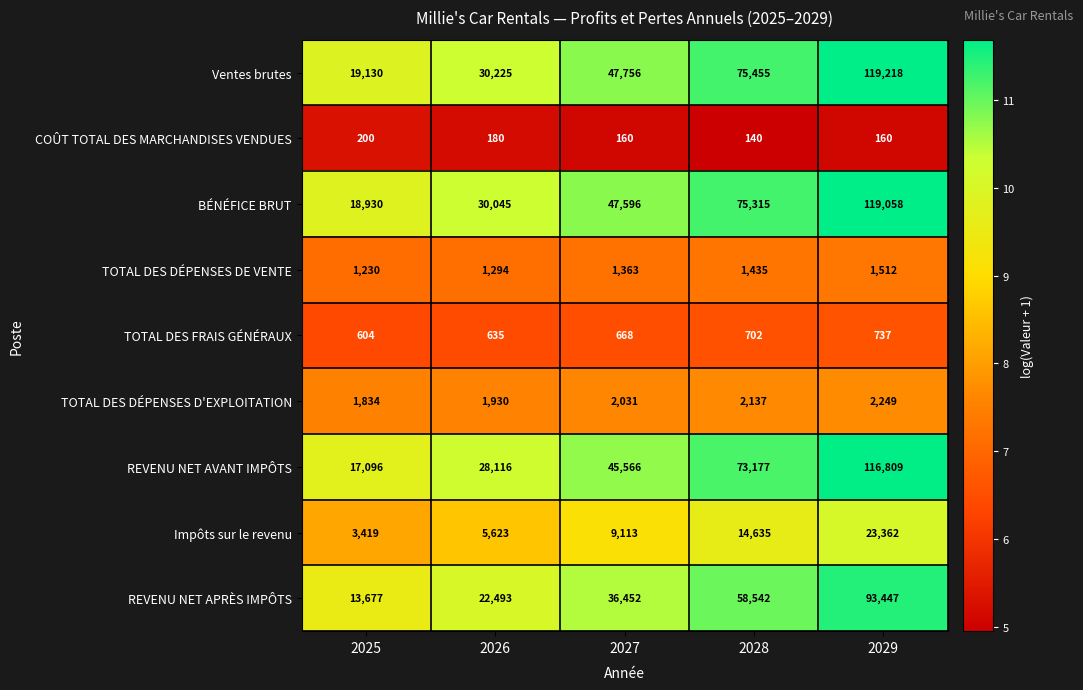

At which label is TOTAL DES FRAIS GÉNÉRAUX closest to 670?

2027